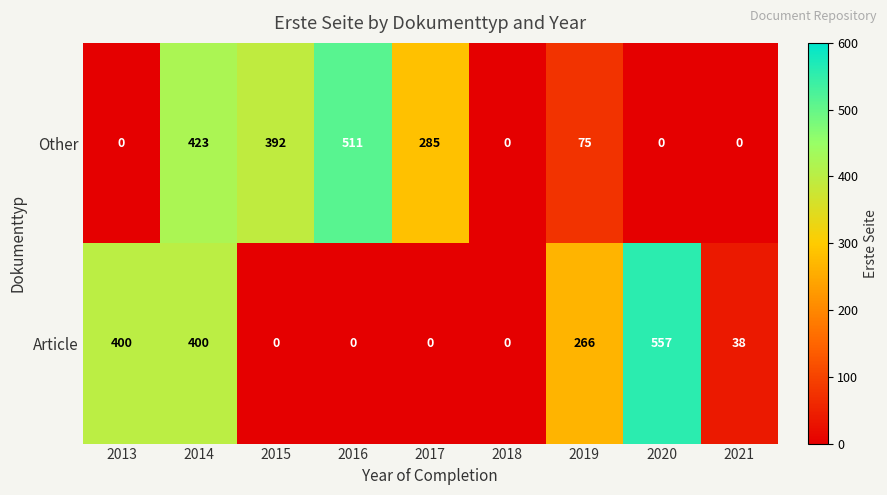

The value of Article at 2015 is 0. True or false?

True